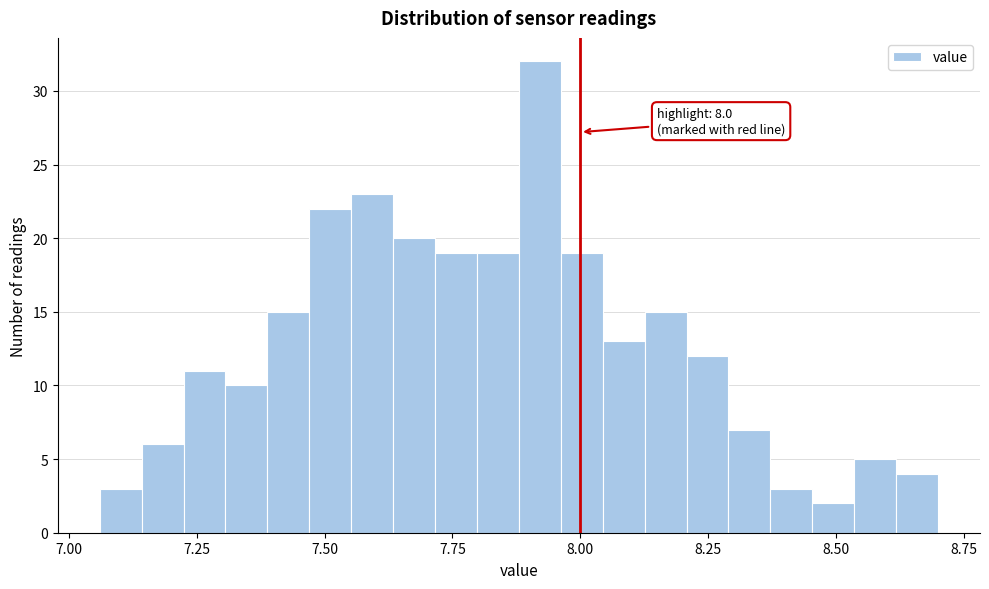

Read against the x-axis, roughly where is the centre of the tallest bar?

7.90